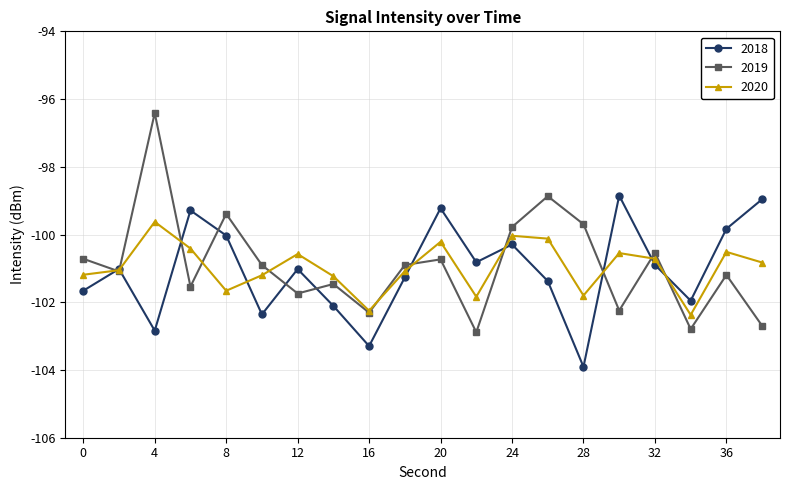

What is the smallest value displayed?

-103.9